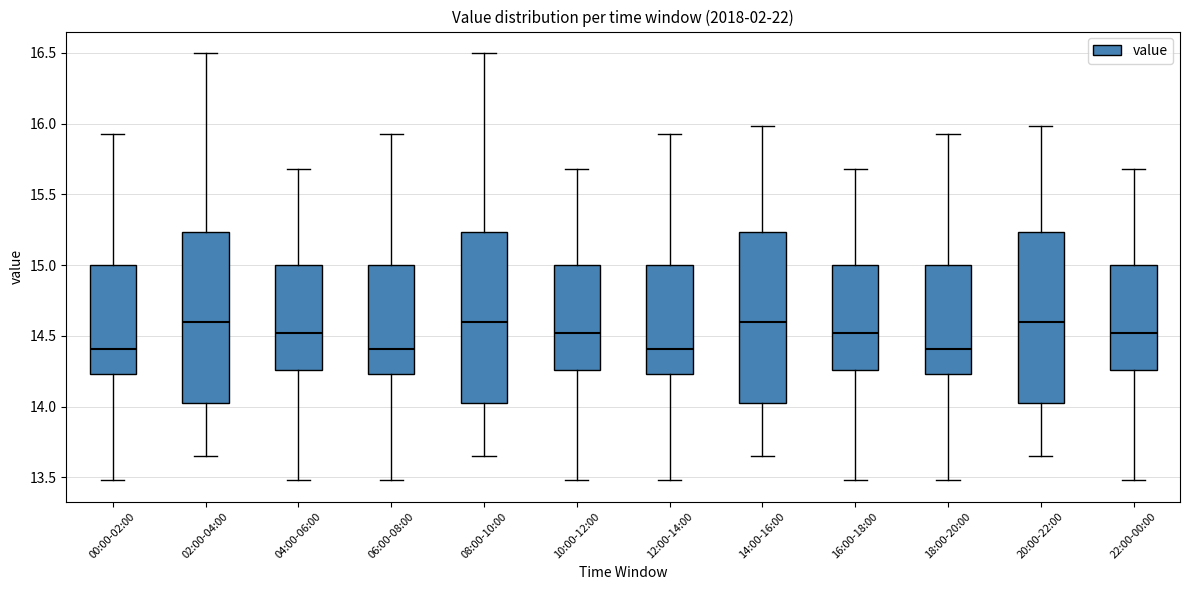

Where does the median line of the box for 14:00-16:00 sit on the y-axis? The values are not printed on the chart, so give them approximately, as read against the axis.

14.60